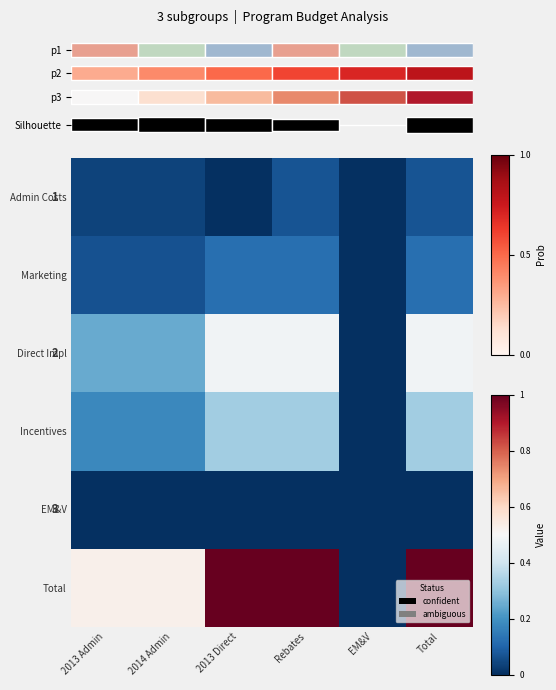

At which category does the chart reach its minimum across all series?

2013 Direct